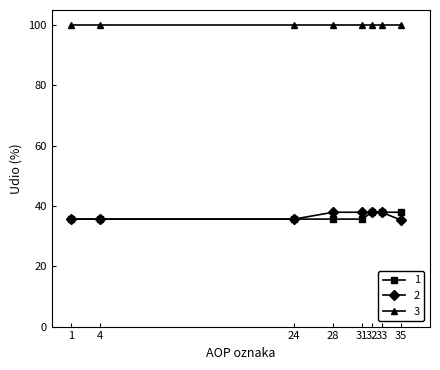

At how many categories does at least one series exceed 91?

8